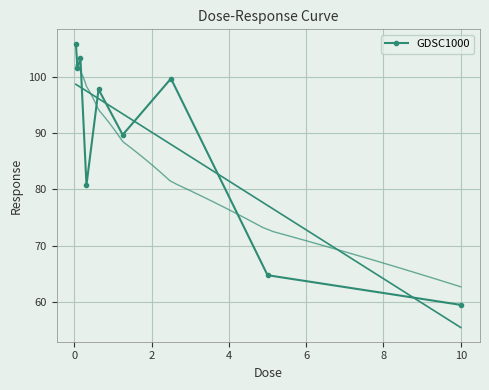

What is the highest value of the GDSC1000 series?

106.0